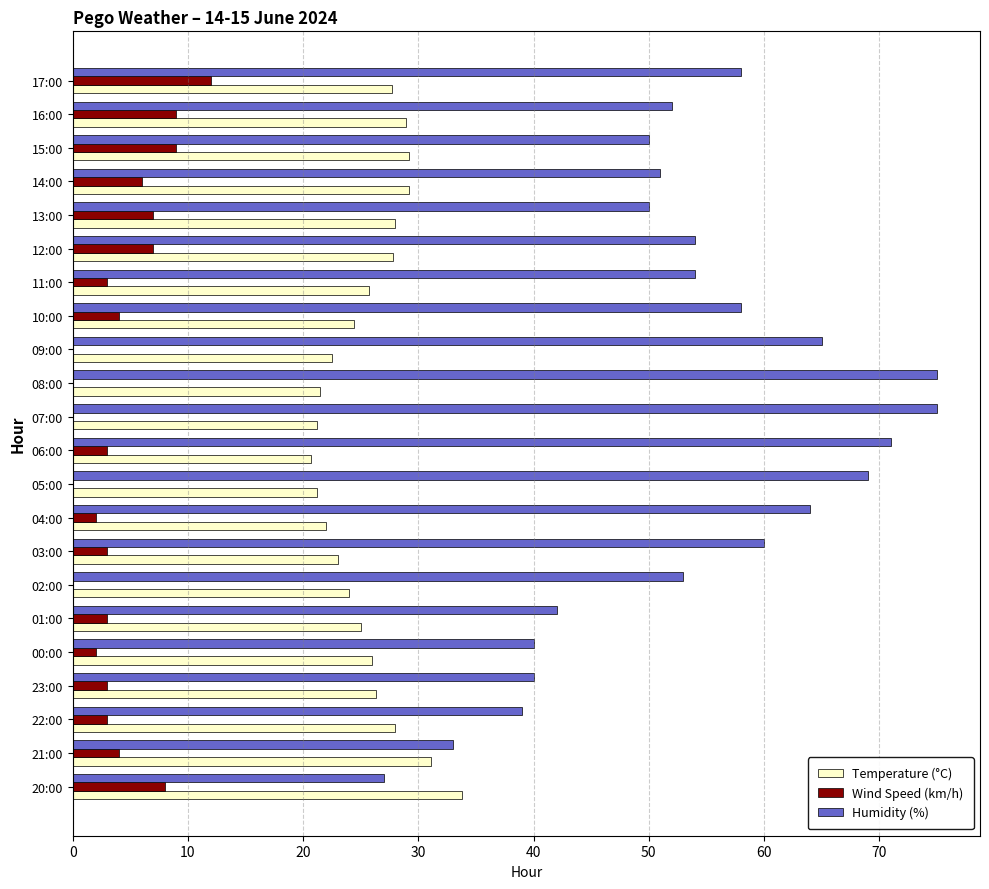

True or false: Temperature (°C) has a value of 17.8 at 00:00.

False